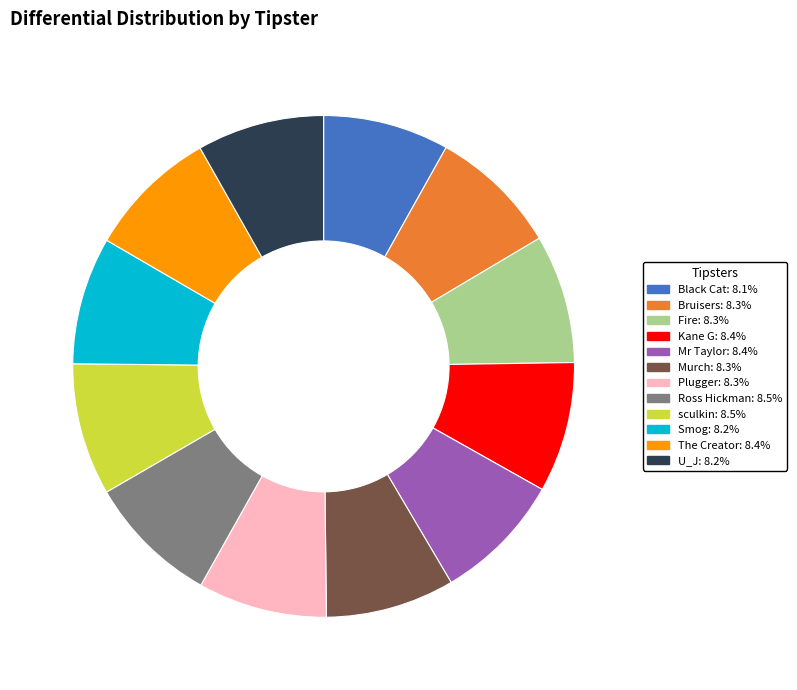

Is there any slice that represents more than half of the pie?

No